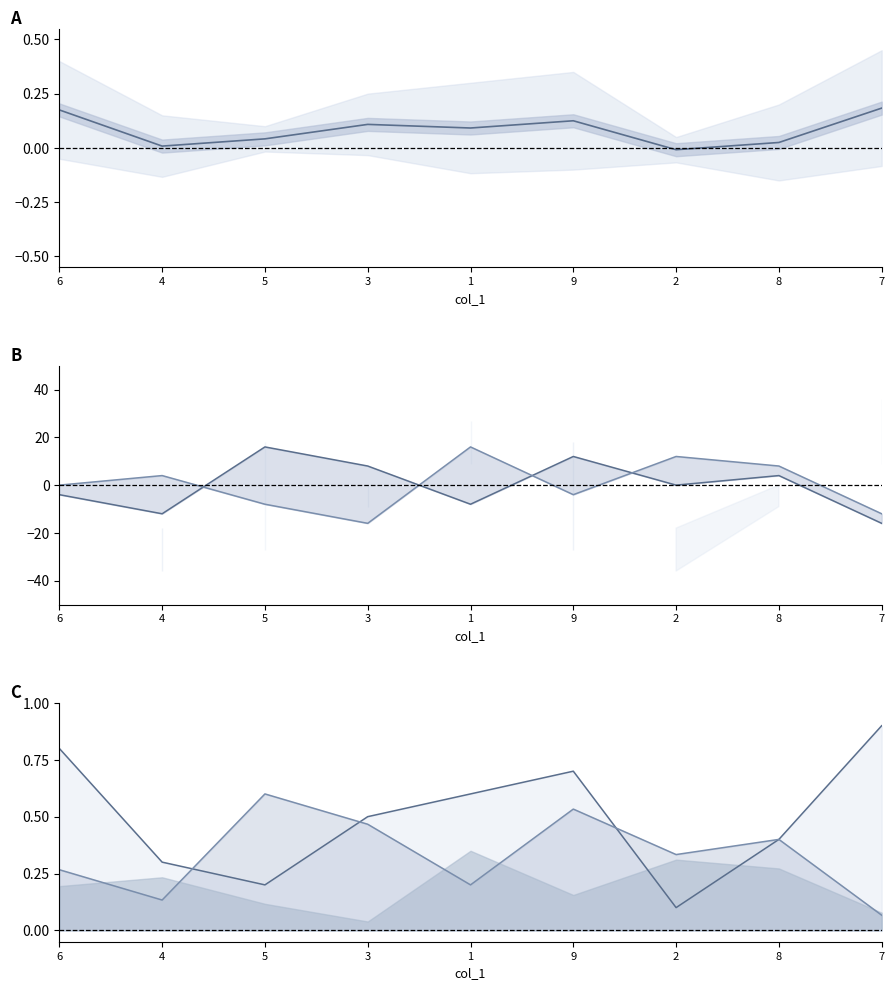

Which category has the lowest value across all series?

7